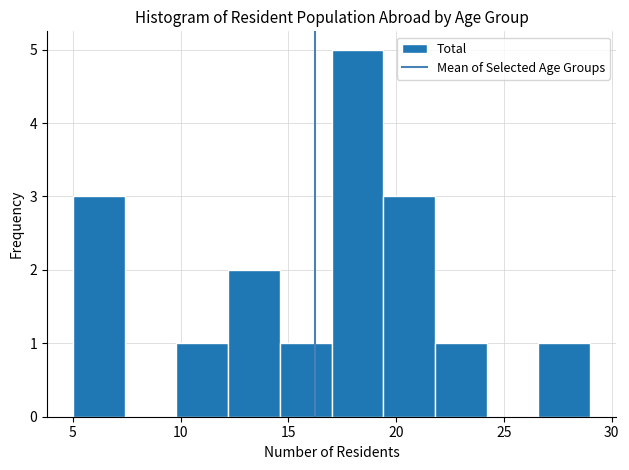

What is the height of the bar covering 17.0 to 19.4 on the x-axis? Neither the bar edges nor the heights are printed on the chart, so give them approximately, as read against the axes.

5